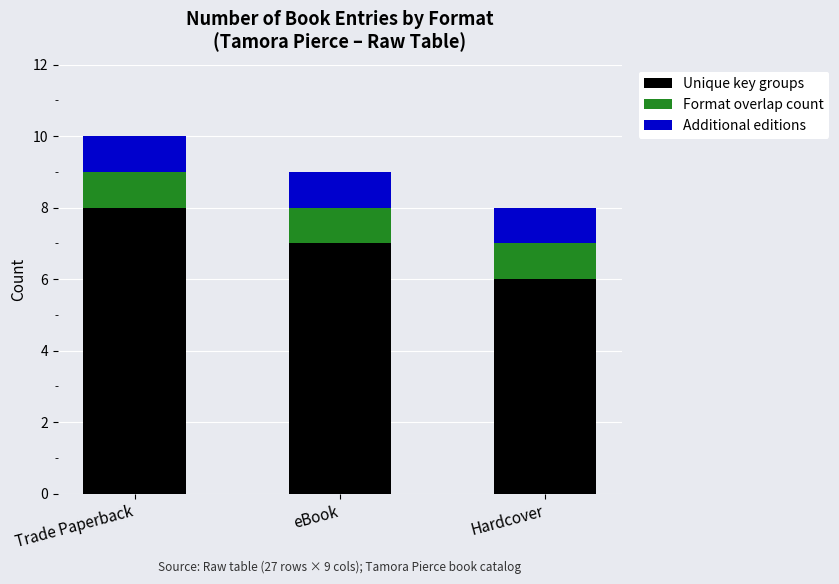

At which category is the sum across all series the highest?

Trade Paperback